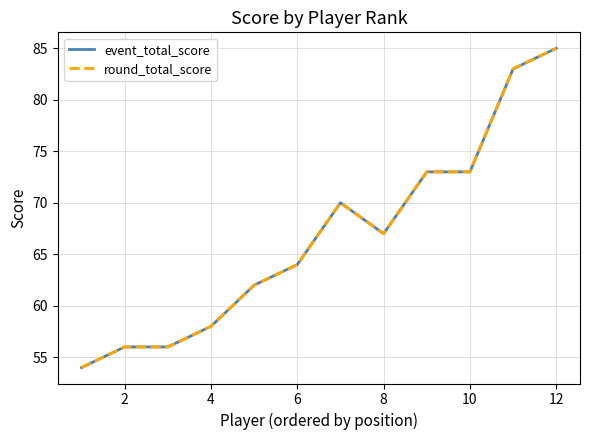

Does the chart have visible grid lines?

Yes